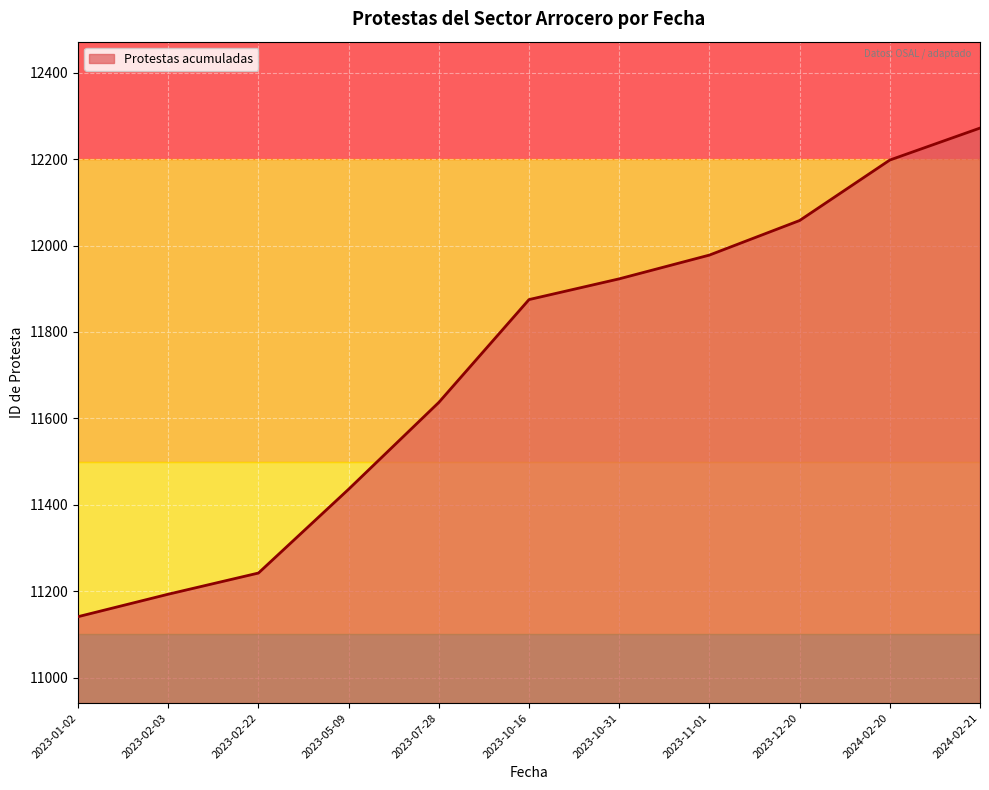

What is the maximum value shown in the chart?

12272